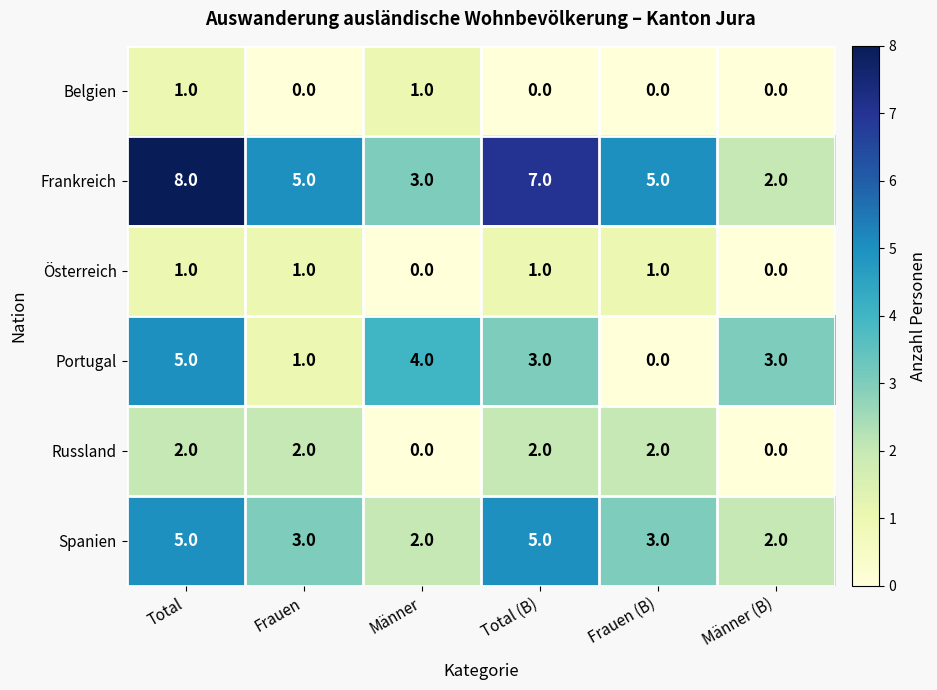

How many Frankreich values are between 3 and 7?

4